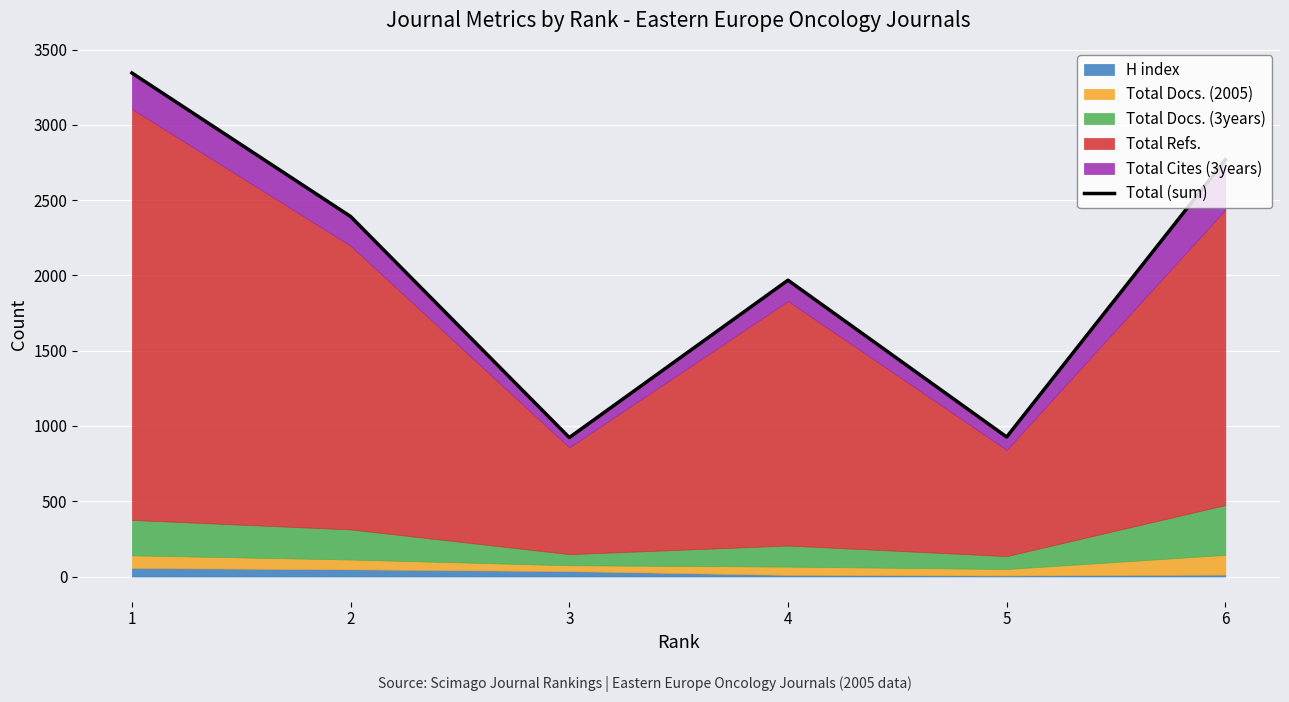

True or false: the data has more than 2 interior local peaks.

False